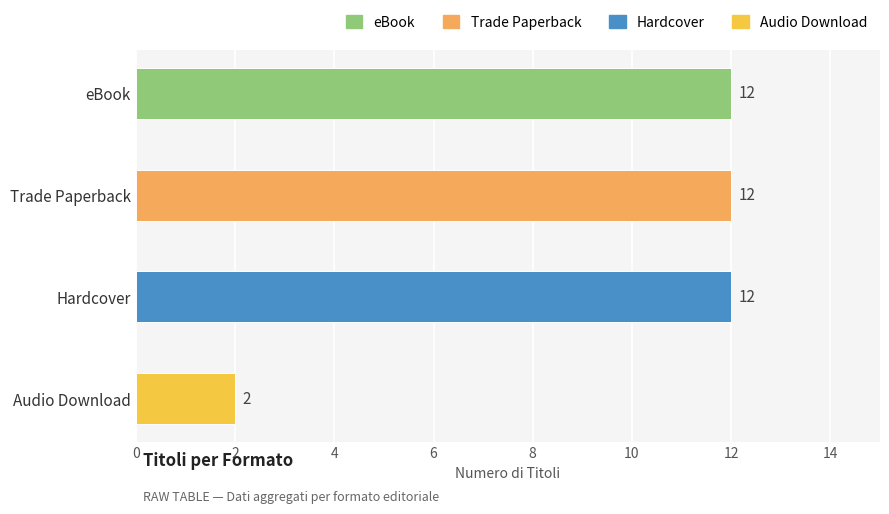

Is it true that the value at Audio Download is 4?

False